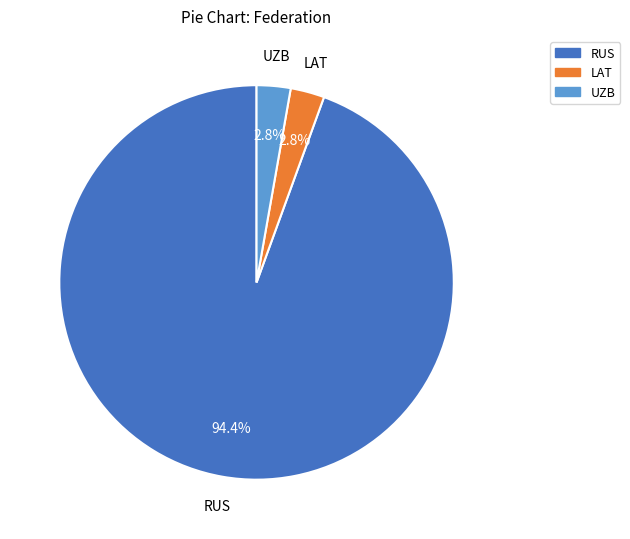

Which slice is the largest?

RUS